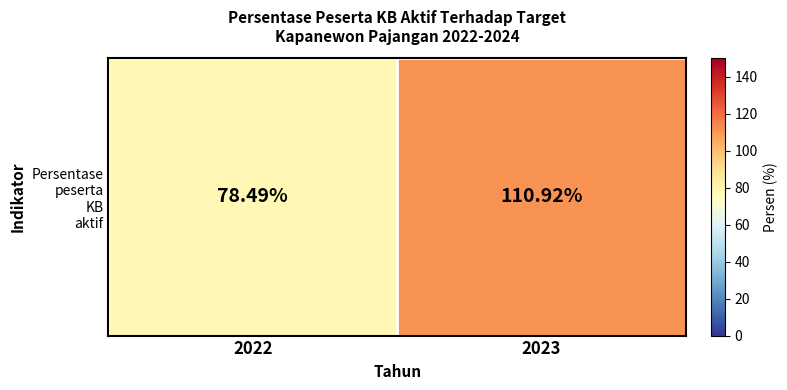

What is the greatest value displayed?

110.9